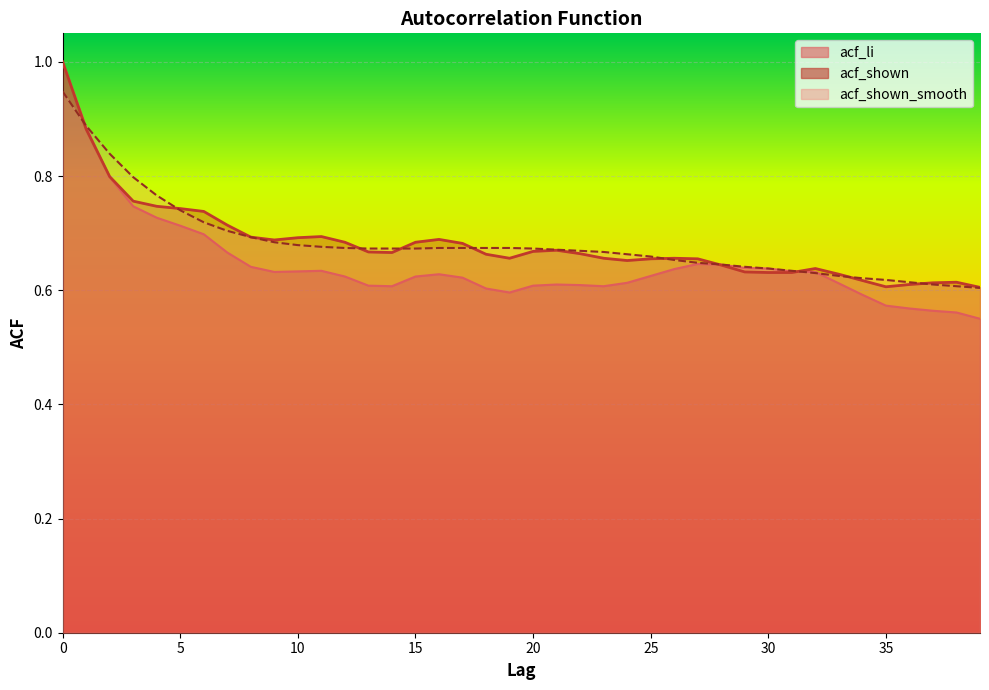

Which series has the widest spread of values?

acf_li